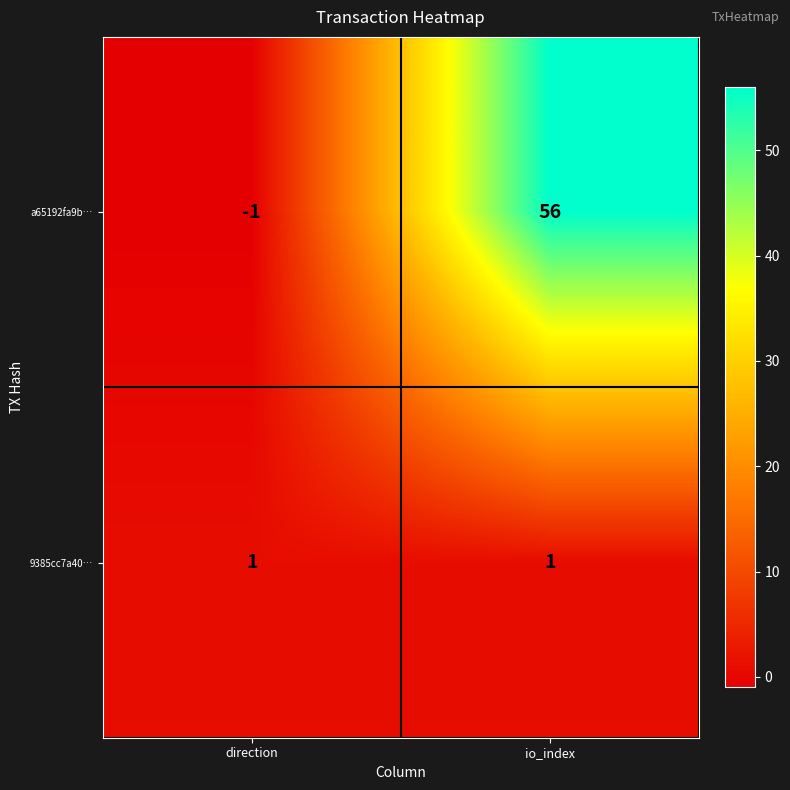

What is the maximum value shown in the chart?

56